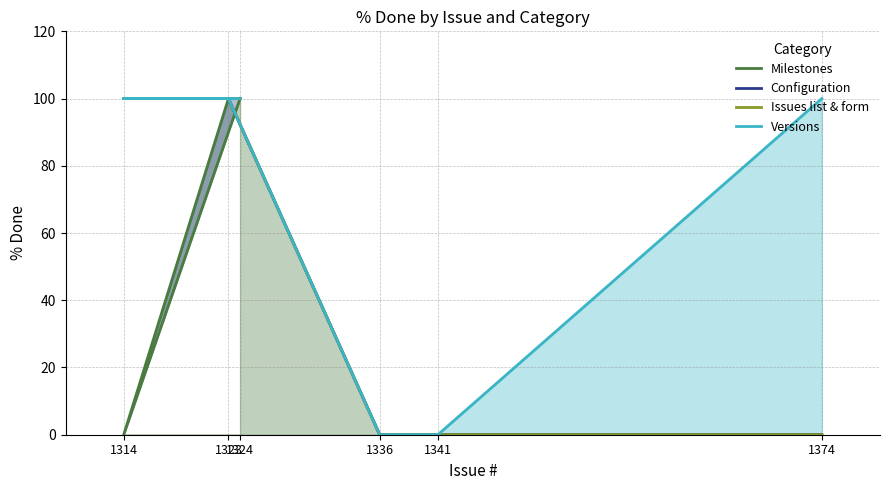

True or false: Versions has more than 1 points higher than both neighbors.

False